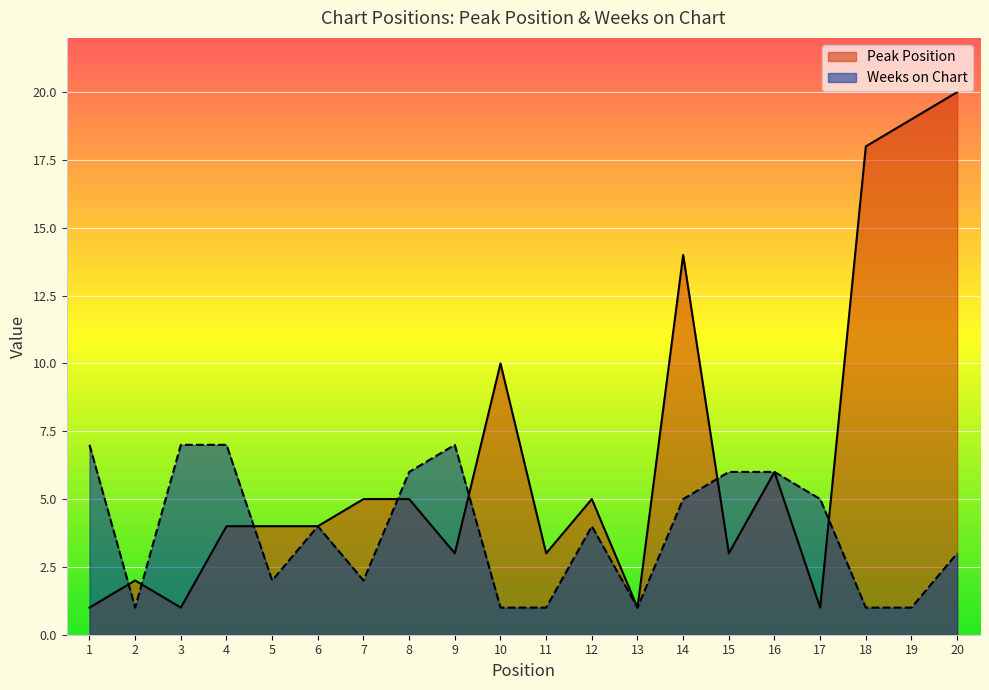

At which label is Weeks on Chart closest to 4?

6